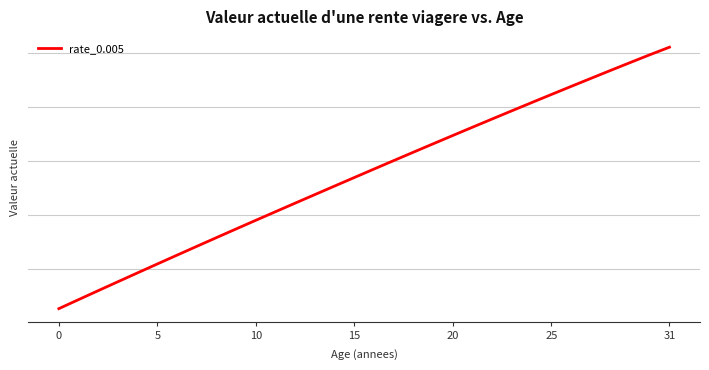

Does the chart display data point markers on the line(s)?

No